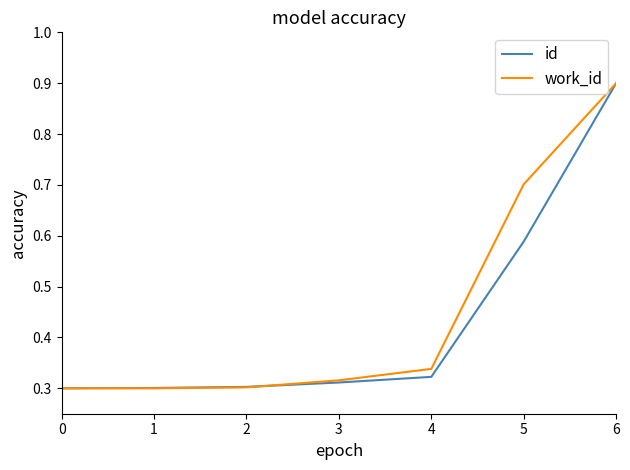

What are all the series names shown in the legend?

id, work_id